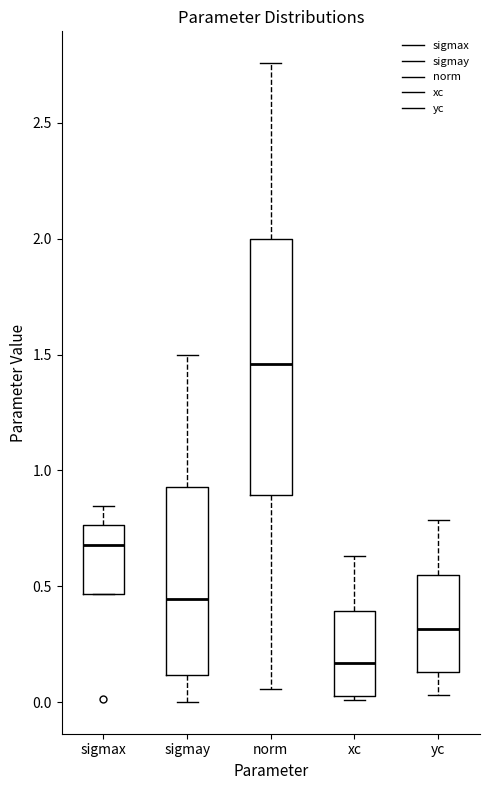

Which box has the lowest median line?

xc